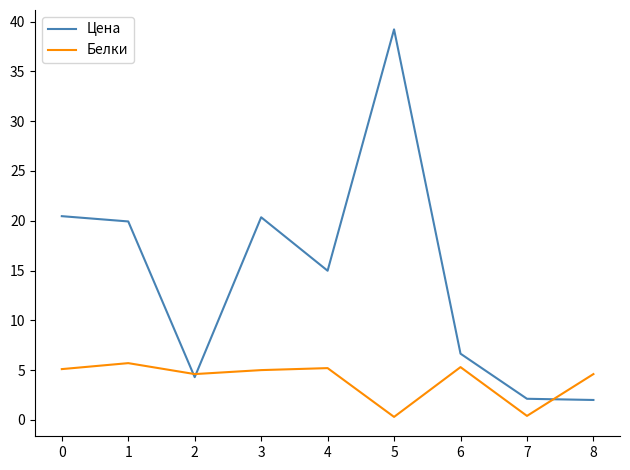

The value of Цена at 4 is 15.0. True or false?

True